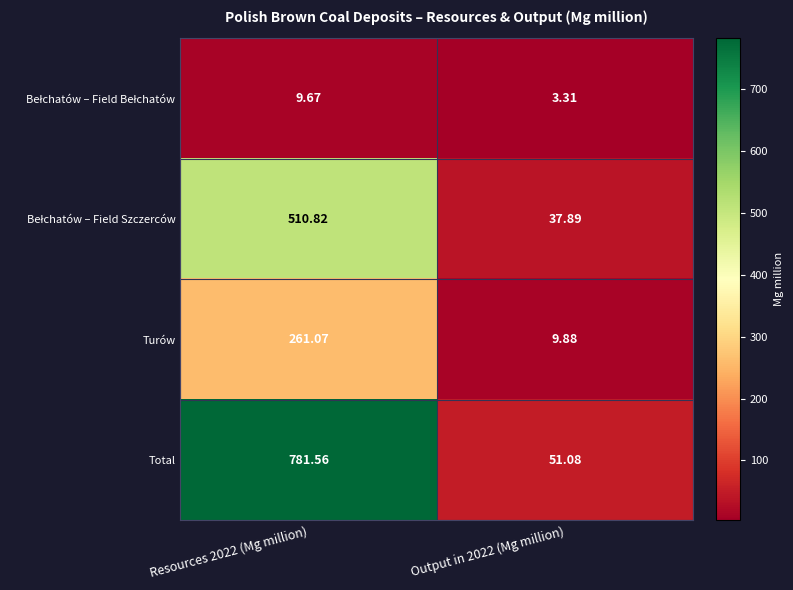

What is the spread (max minus min) of values at Resources 2022 (Mg million)?

771.9